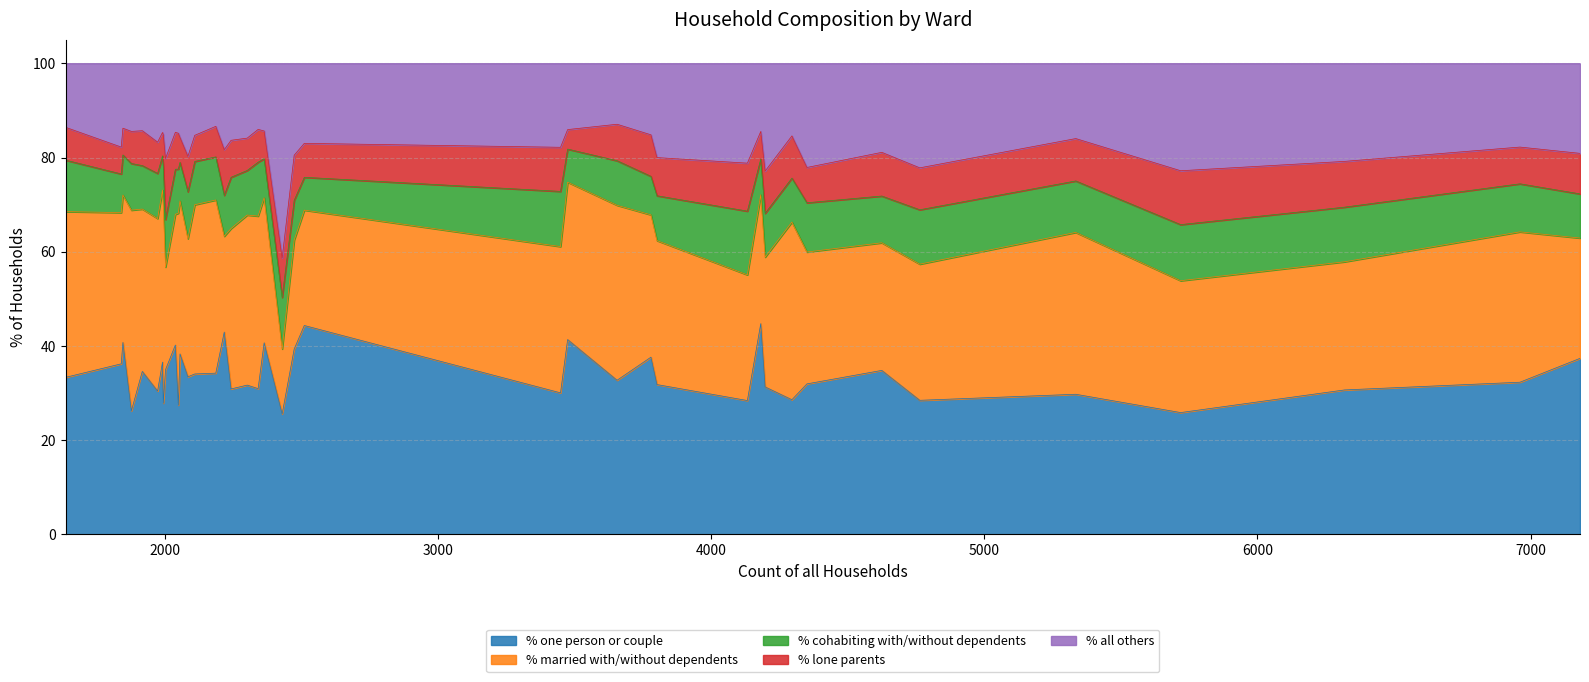

The % married with/without dependents series shows 36.5 at Beacon Ward. True or false?

True